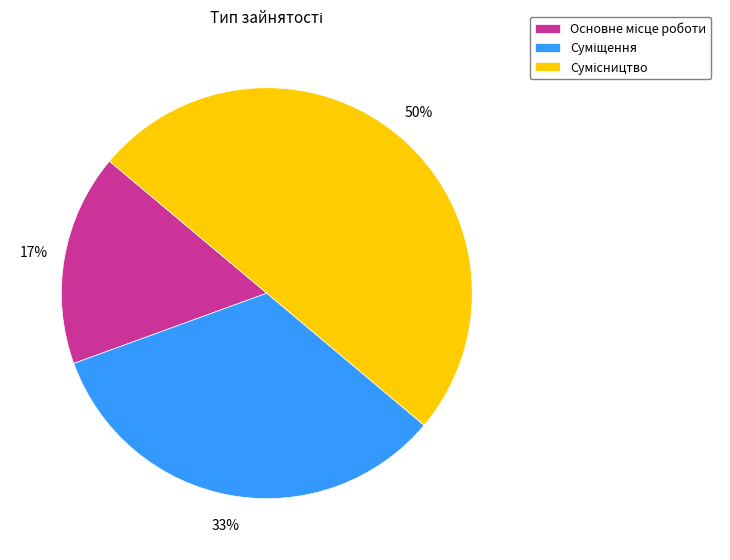

To the nearest percent, what is the difference between the largest and smallest slice percentages?

33%